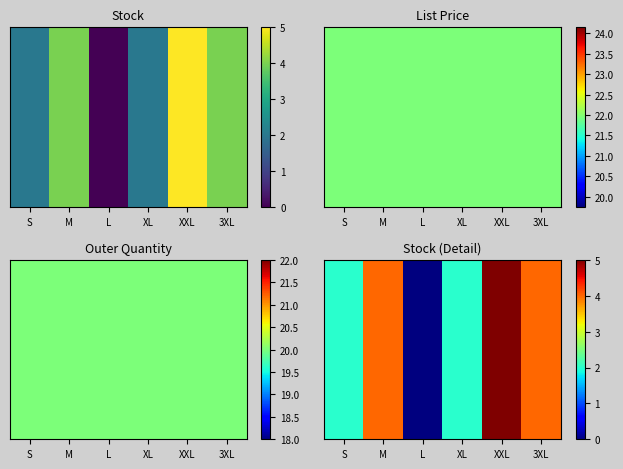

Which has a higher value, M or L?

M